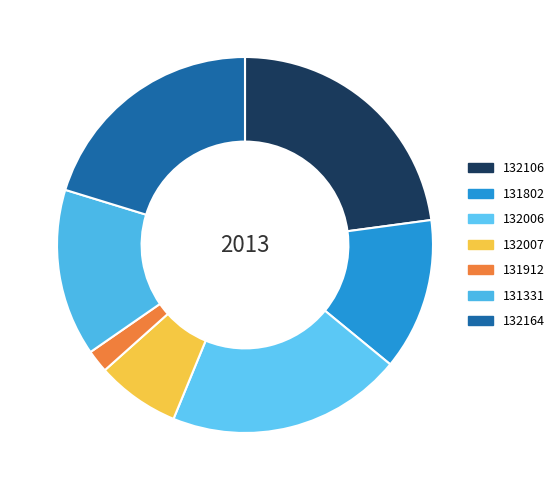

Does any single category account for the majority?

No